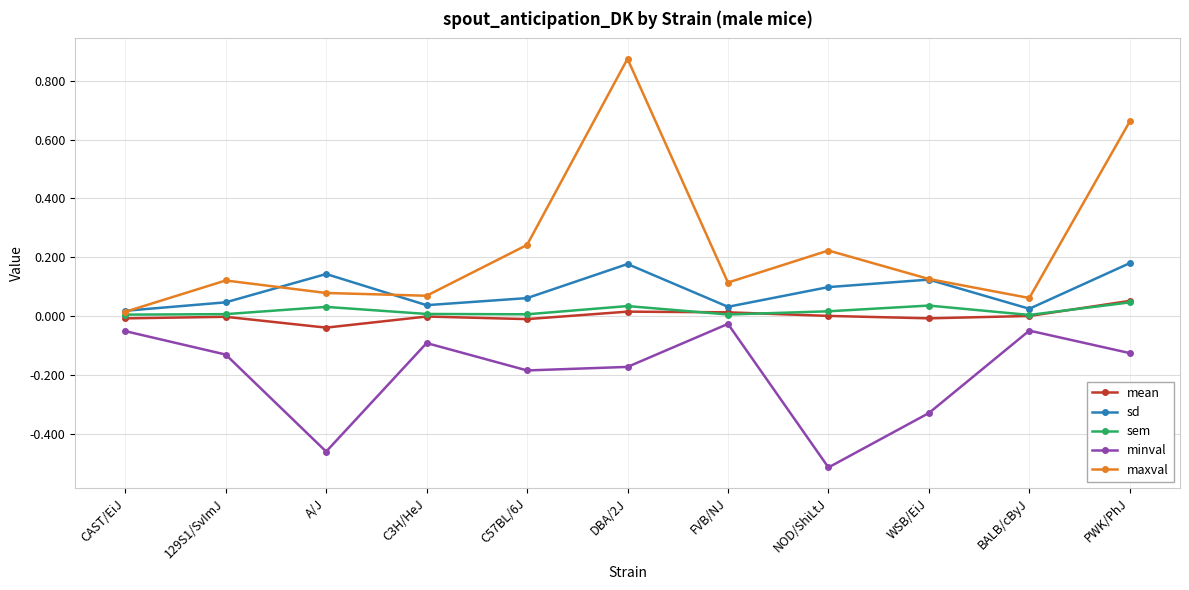

What is the label of the 2nd point from the left?

129S1/SvImJ